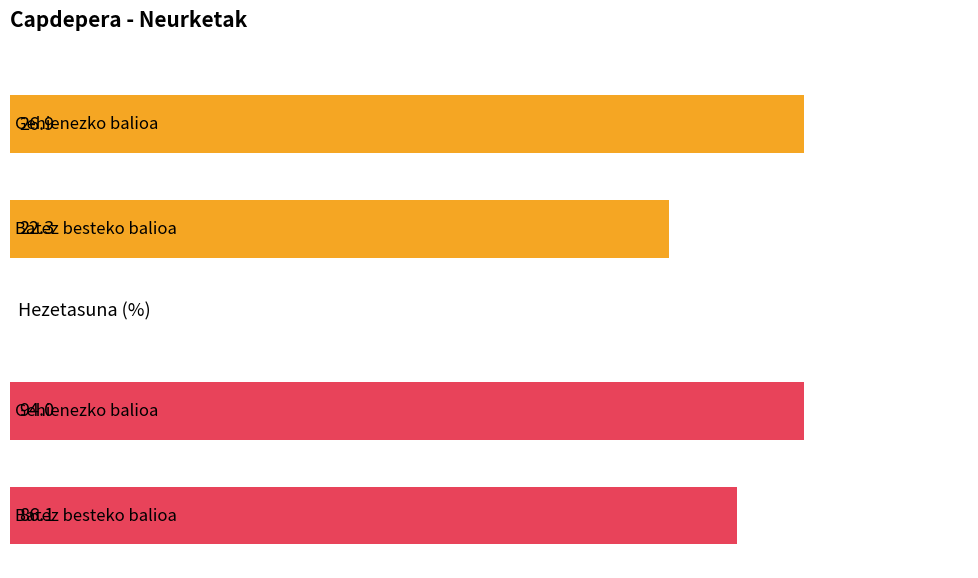

The value of Hezetasuna (%) at 14:00 is 110.1. True or false?

False